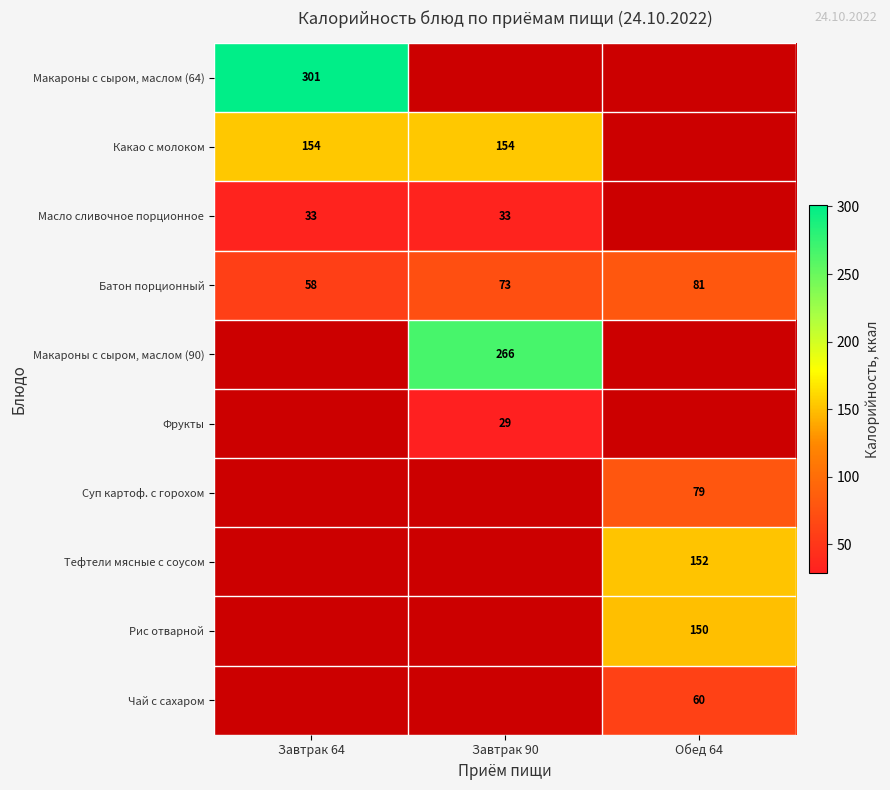

At which label is Батон порционный closest to 69?

Завтрак 90